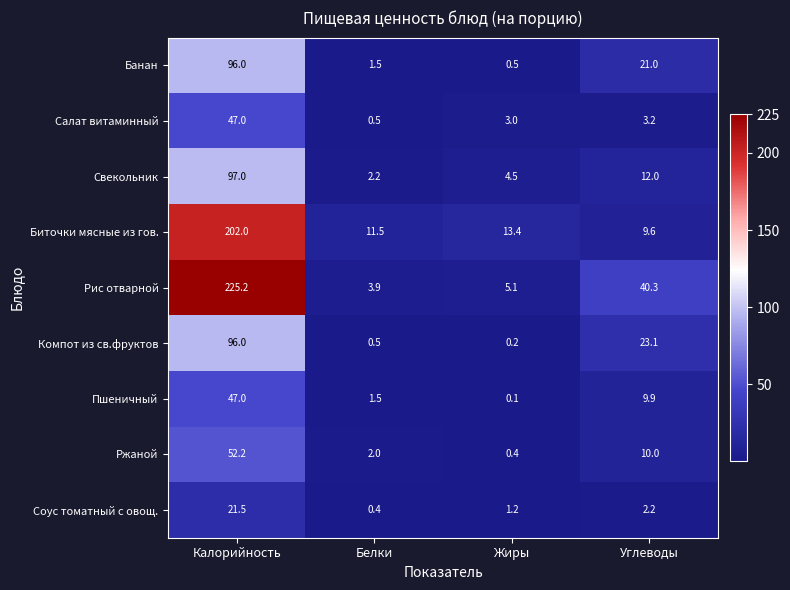

At which category is the sum across all series the highest?

Калорийность